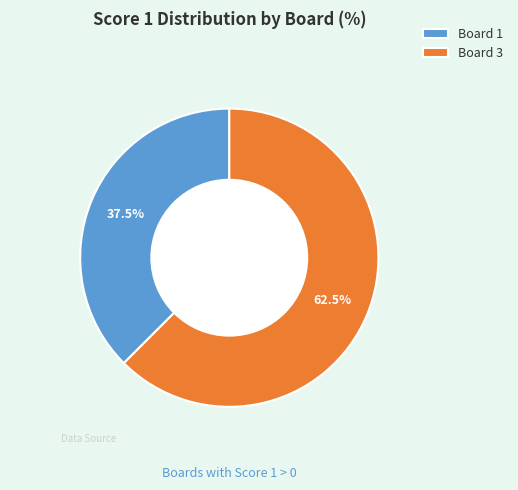

How many segments does this pie chart have?

2